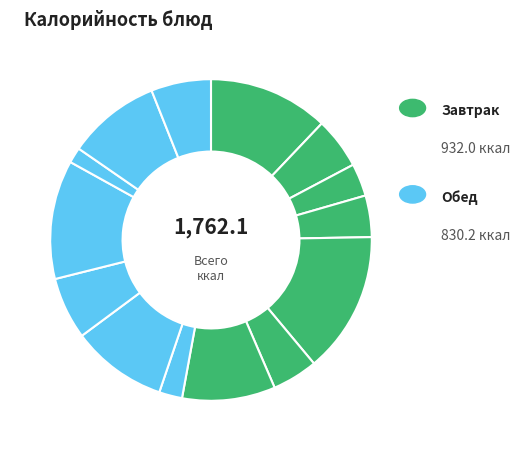

What is the largest slice in the pie chart?

Котлета мясная